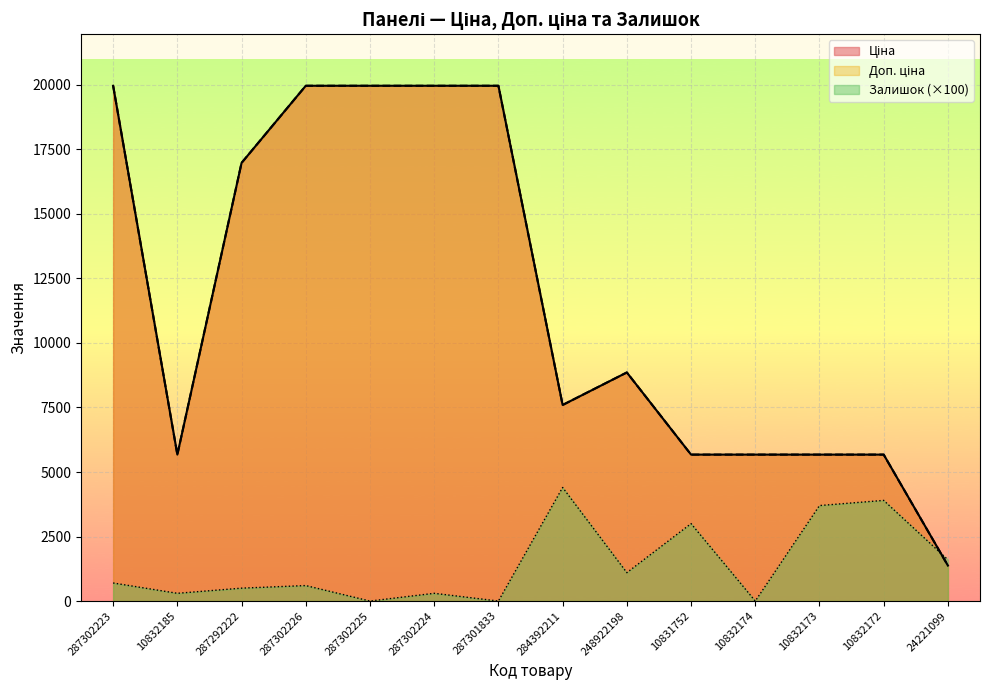

Which category has the highest value across all series?

287302223